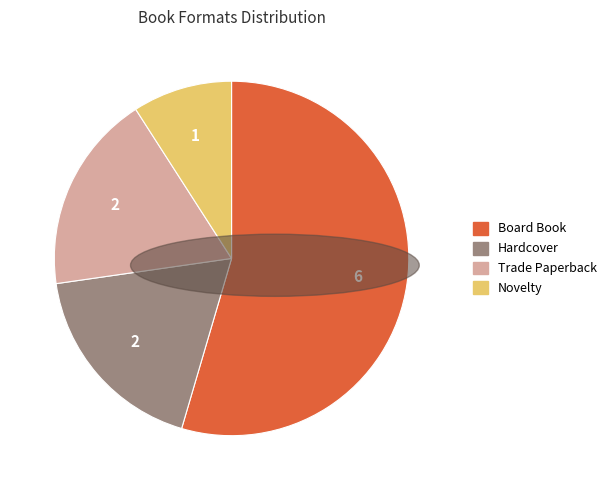

Does any single category account for the majority?

Yes